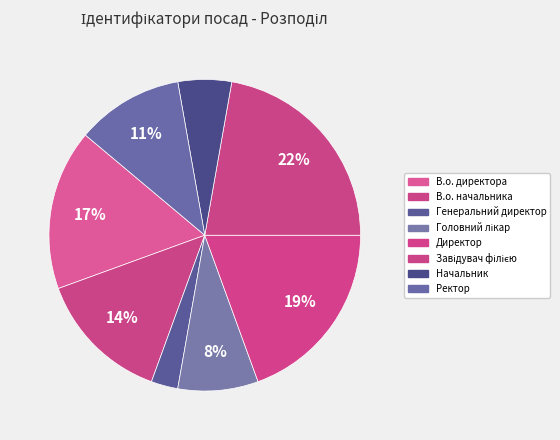

Count the number of slices in the pie.

8